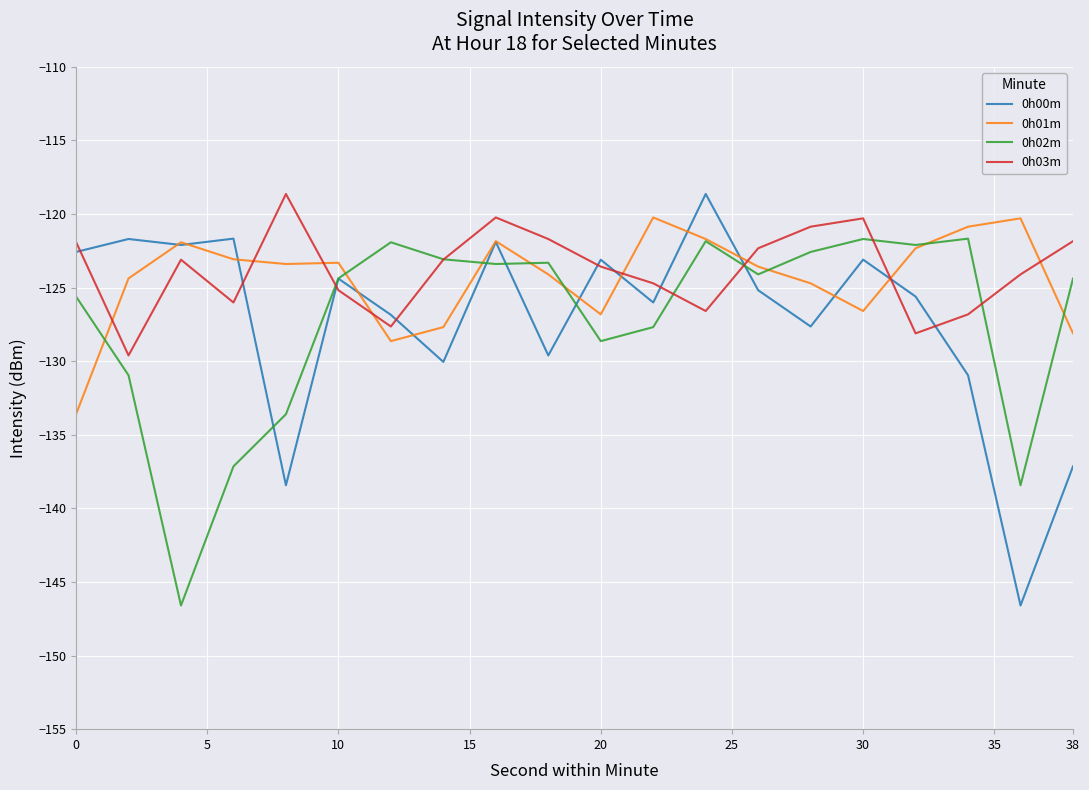

In 0h01m, how many points are higher than both neighbors (excluding endpoints)?

5